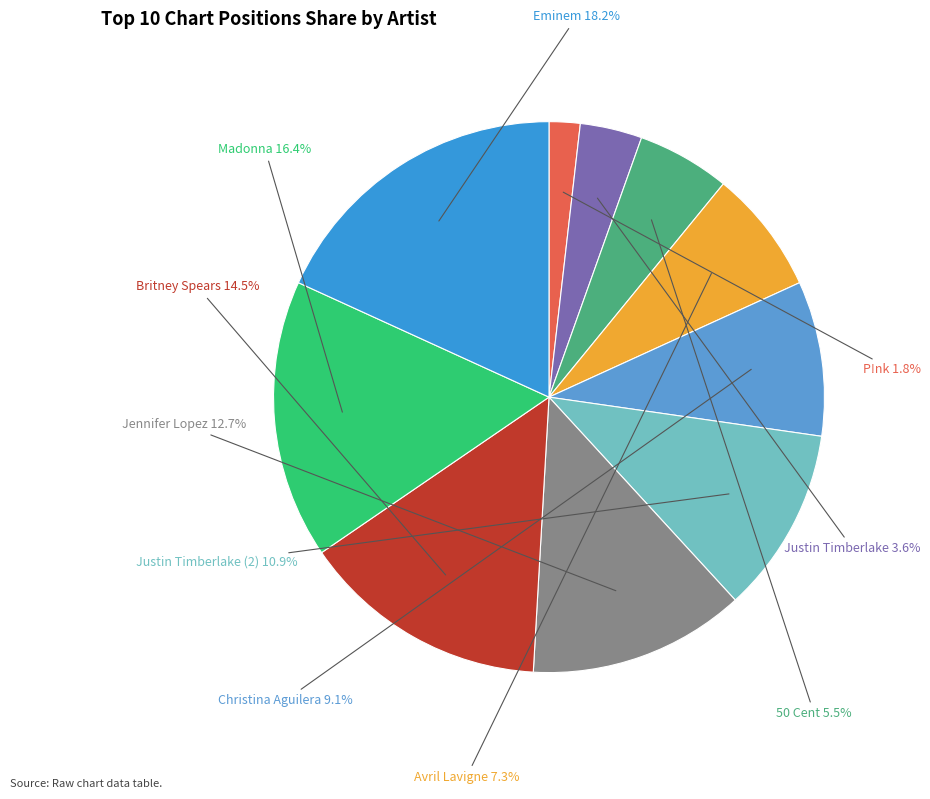

What is the ratio of the value at Christina Aguilera to the value at Justin Timberlake?

2.5